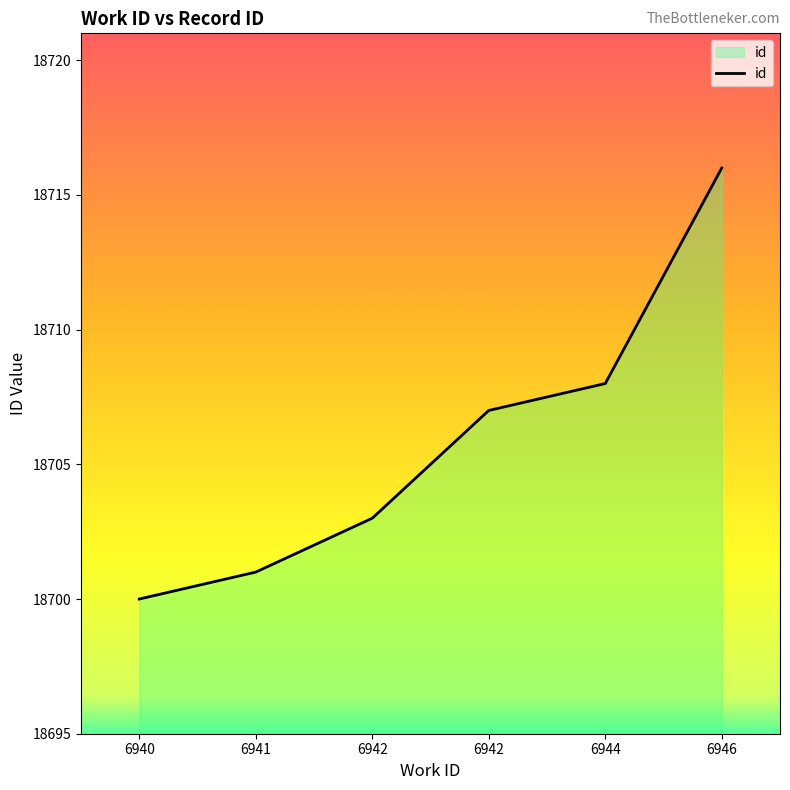

How many distinct data groups are displayed?

1